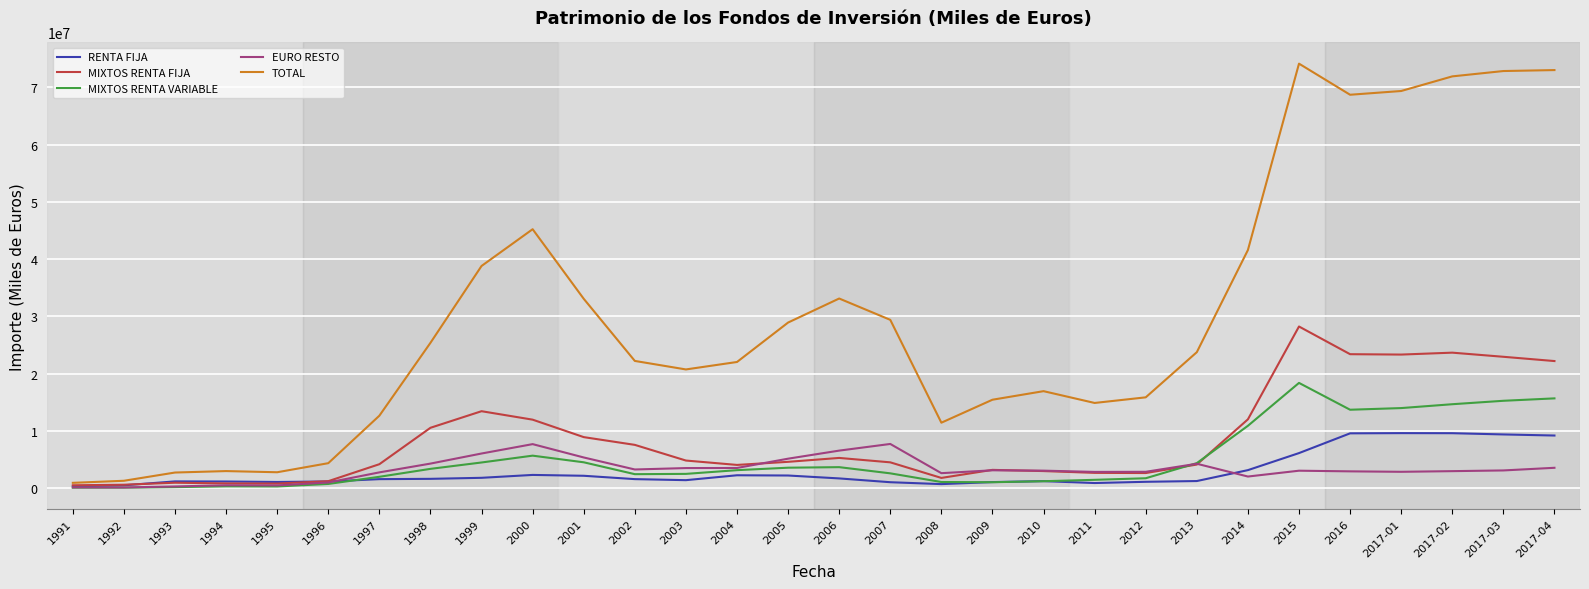

What is the difference between the maximum and minimum values in the EURO RESTO series?

7606630